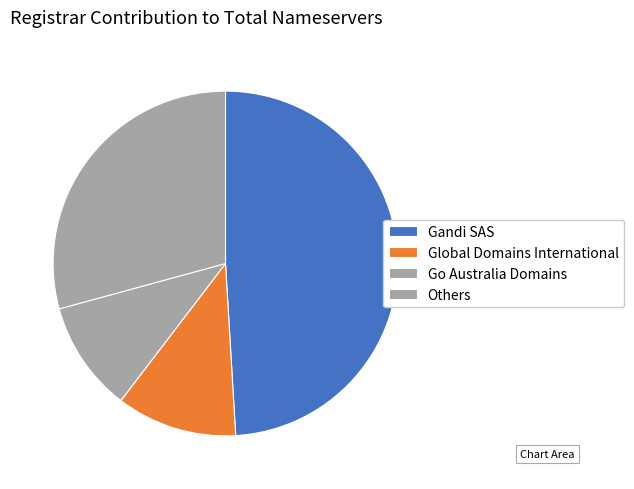

Rank the categories by value from highest to lowest.

Gandi SAS, Others, Global Domains International, Go Australia Domains